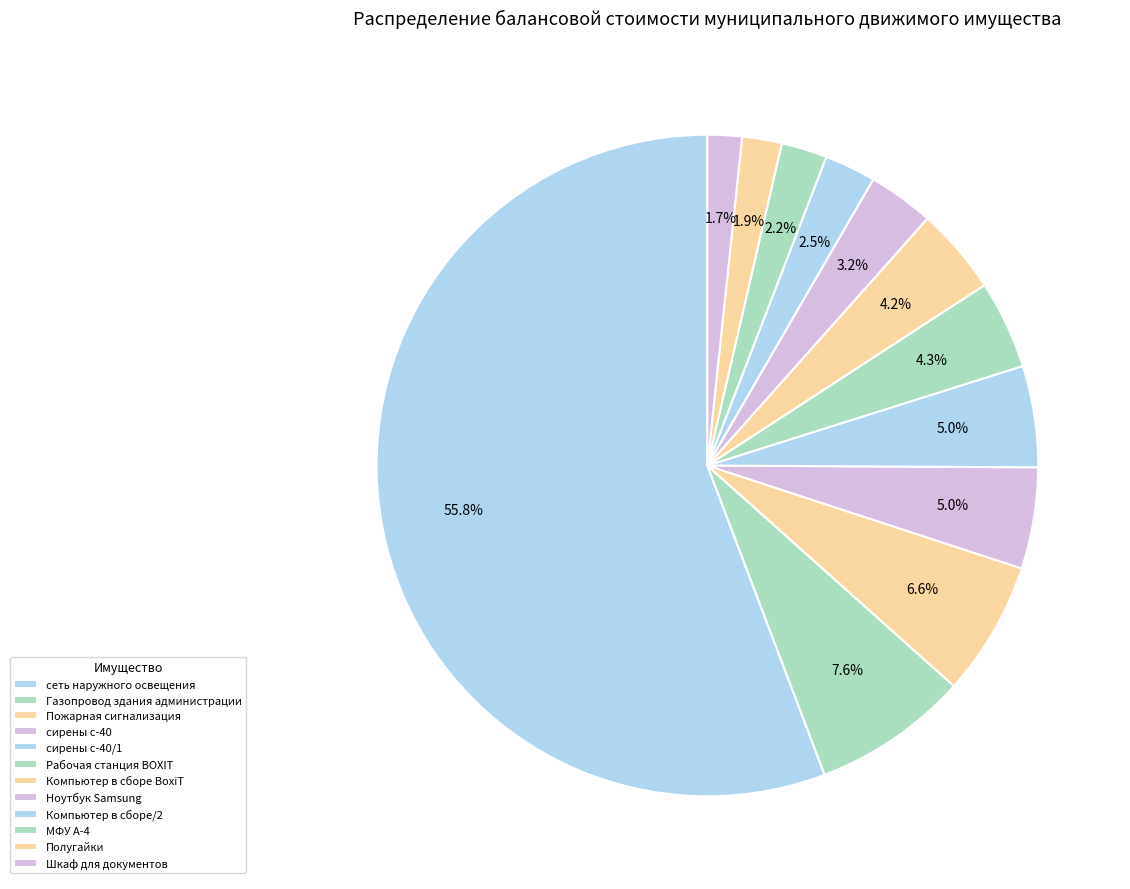

How many slices are in this pie chart?

12